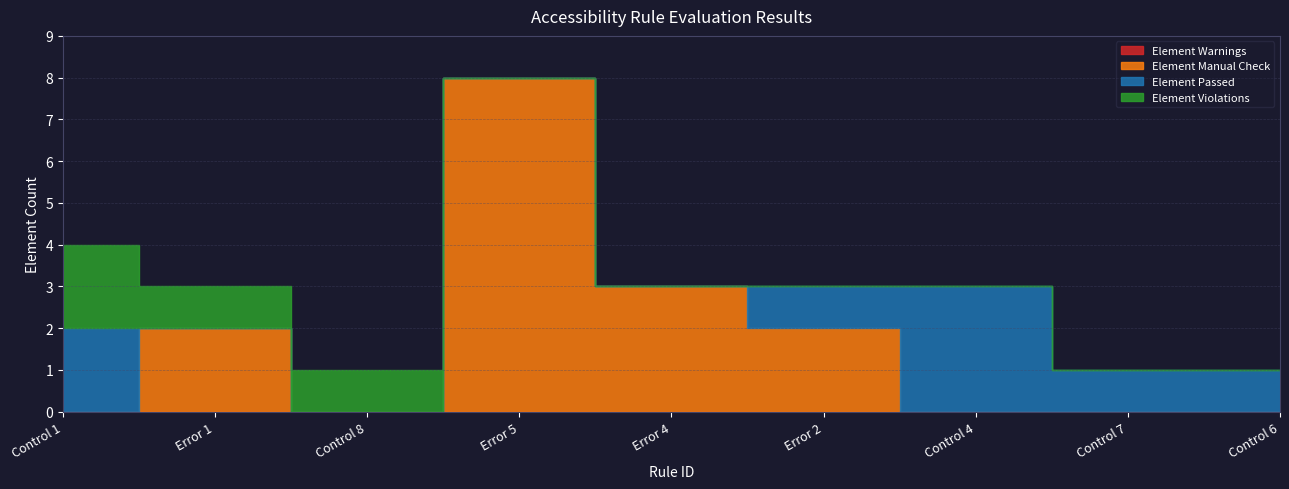

Which series has the largest total across all categories?

Element Manual Check